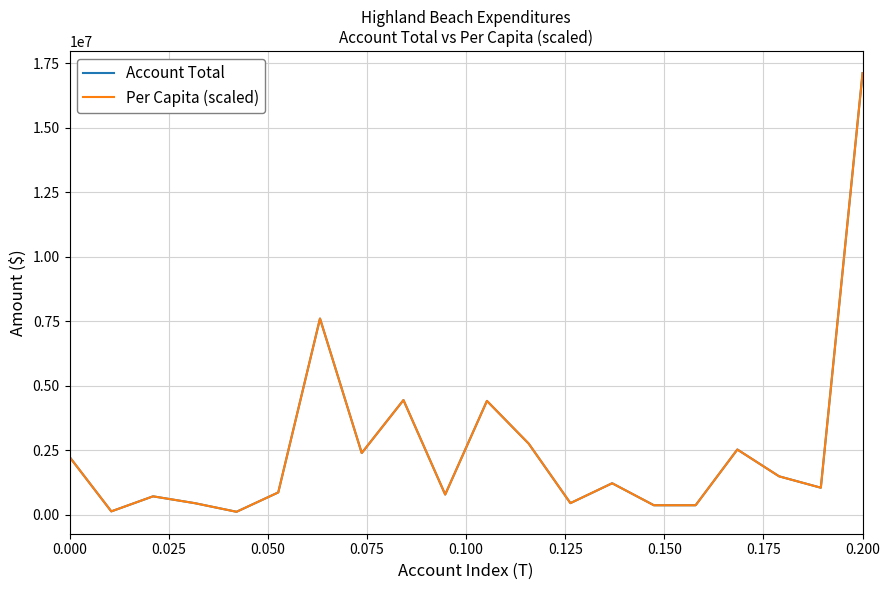

In Per Capita (scaled), how many points are higher than both neighbors (excluding endpoints)?

6